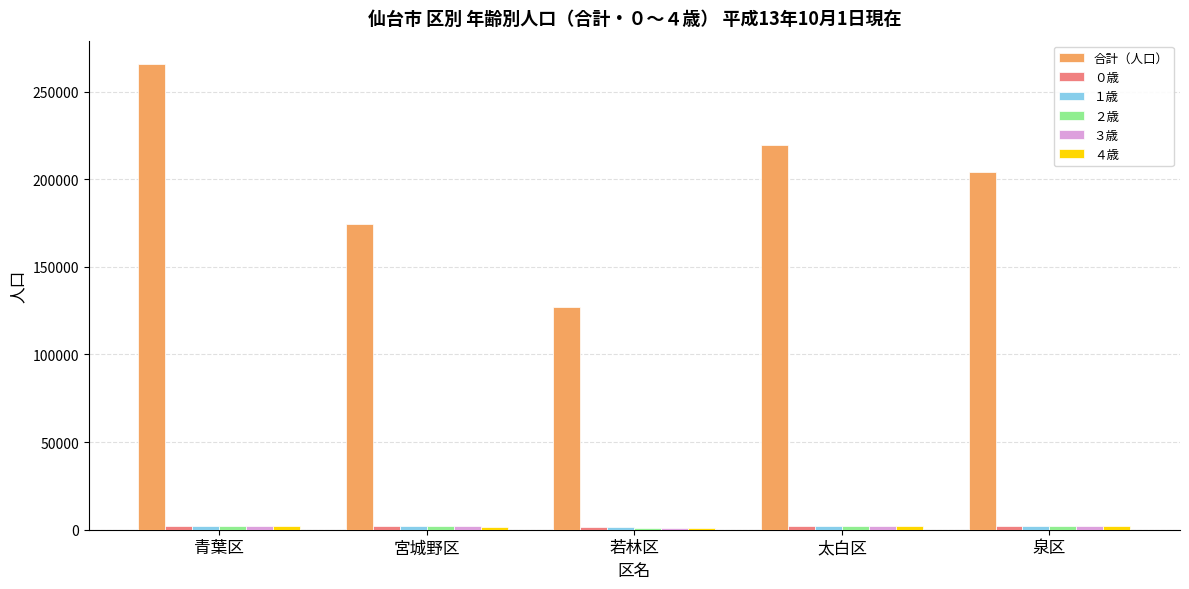

Between 青葉区 and 泉区, which series saw the biggest shift?

合計（人口）